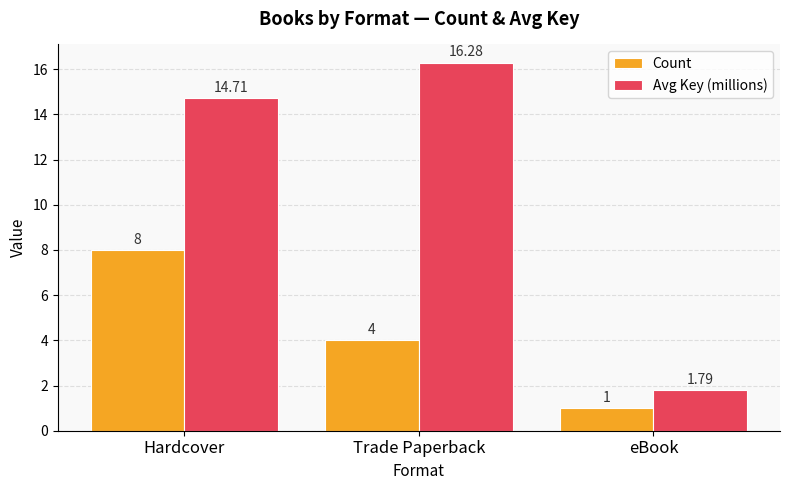

List the series in order of their overall mean, lowest first.

Count, Avg Key (millions)